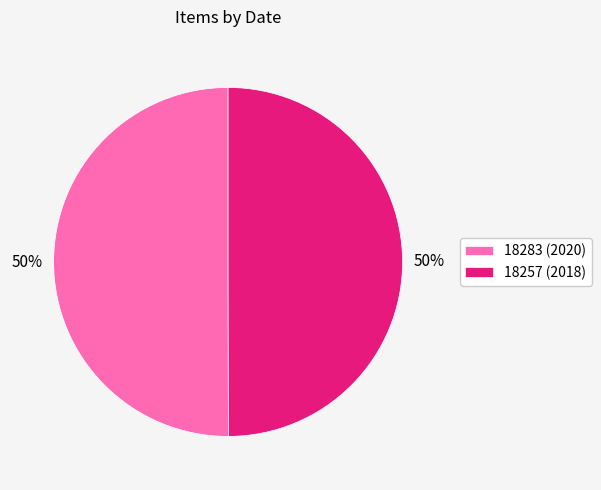

Combined, do 18257 (2018) and 18283 (2020) account for over 50%?

Yes